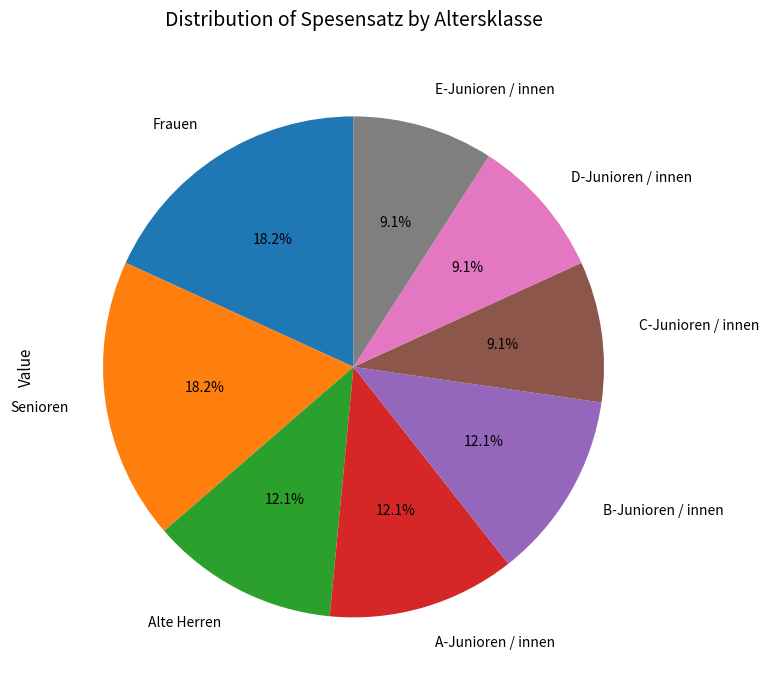

Count the number of slices in the pie.

8